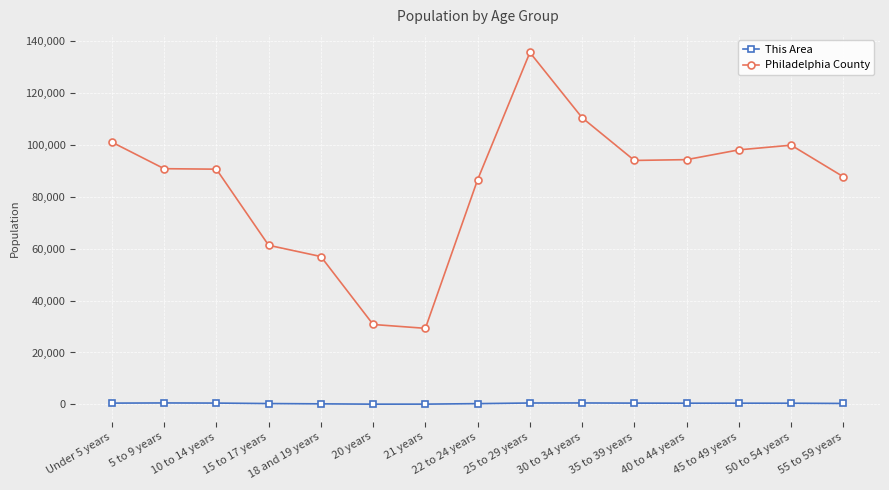

True or false: This Area and Philadelphia County cross at least once.

False